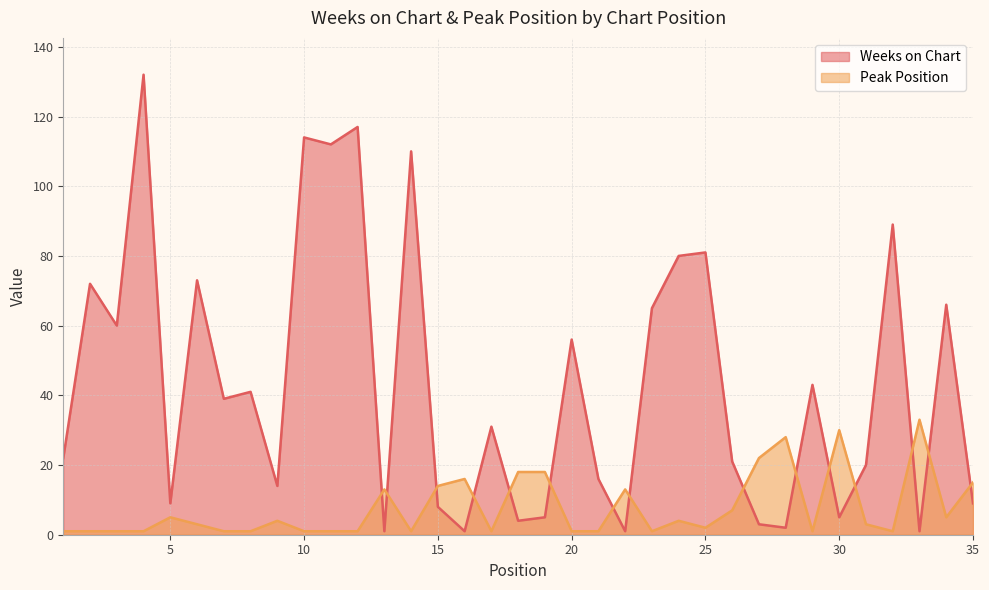

Which label corresponds to the smallest value in the chart?

13